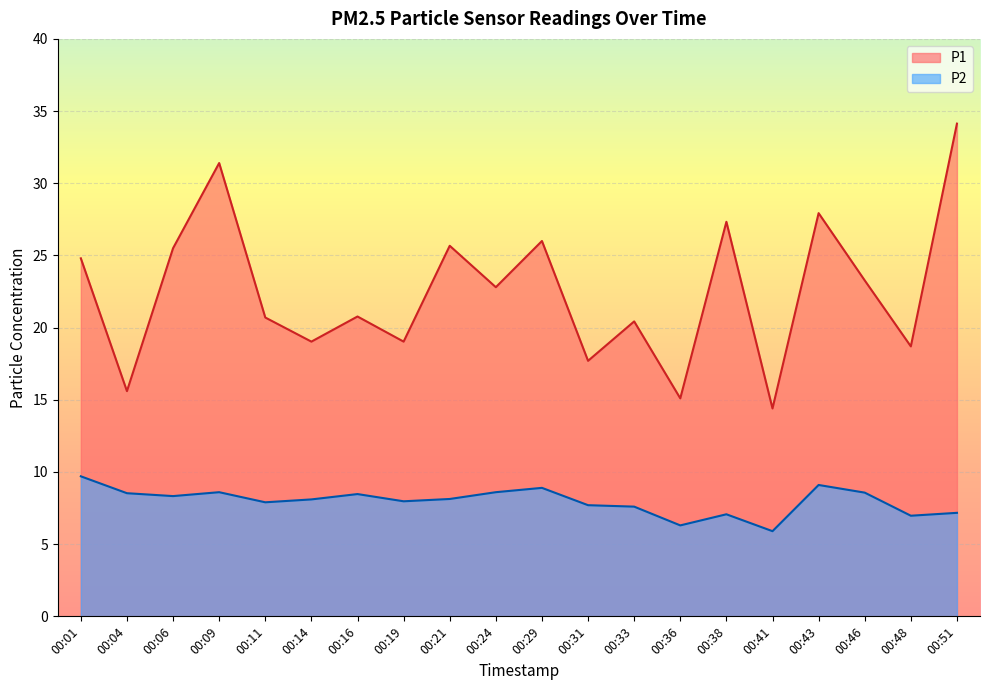

At 00:33, list the series in order from smallest to largest.

P2, P1